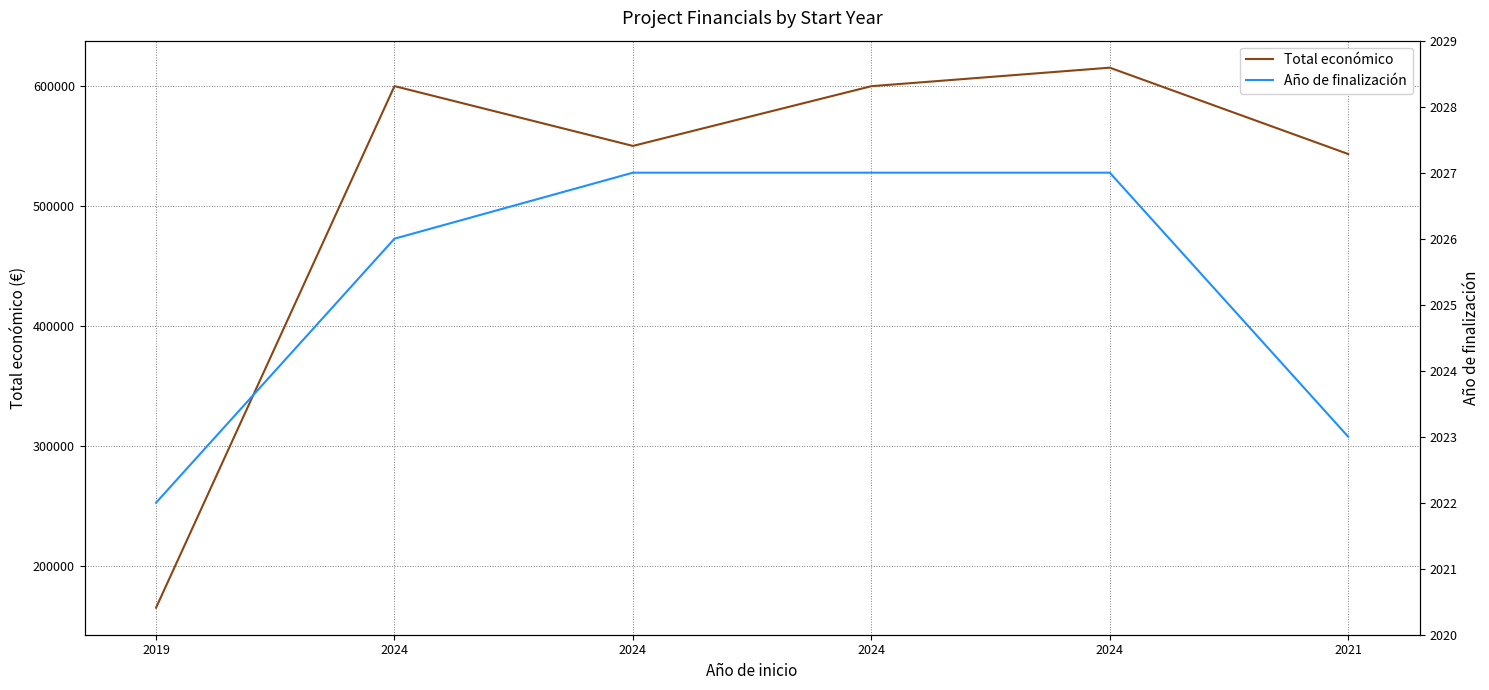

At which category is the sum across all series the highest?

2024